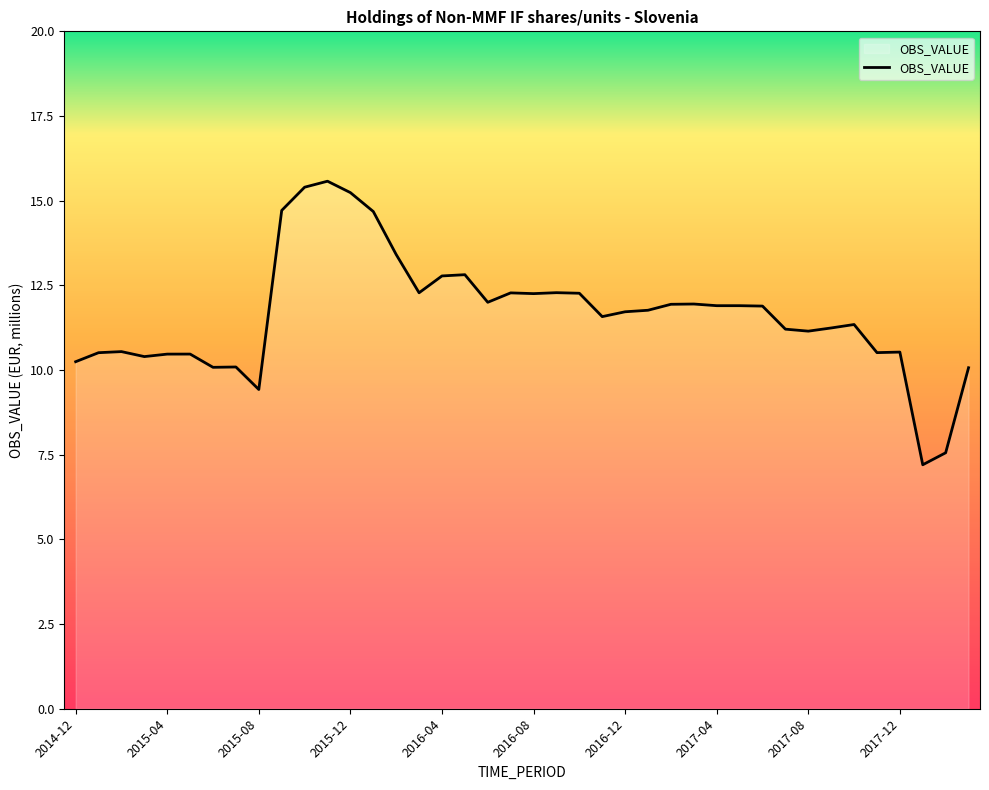

What is the difference between the maximum and minimum values?

8.4